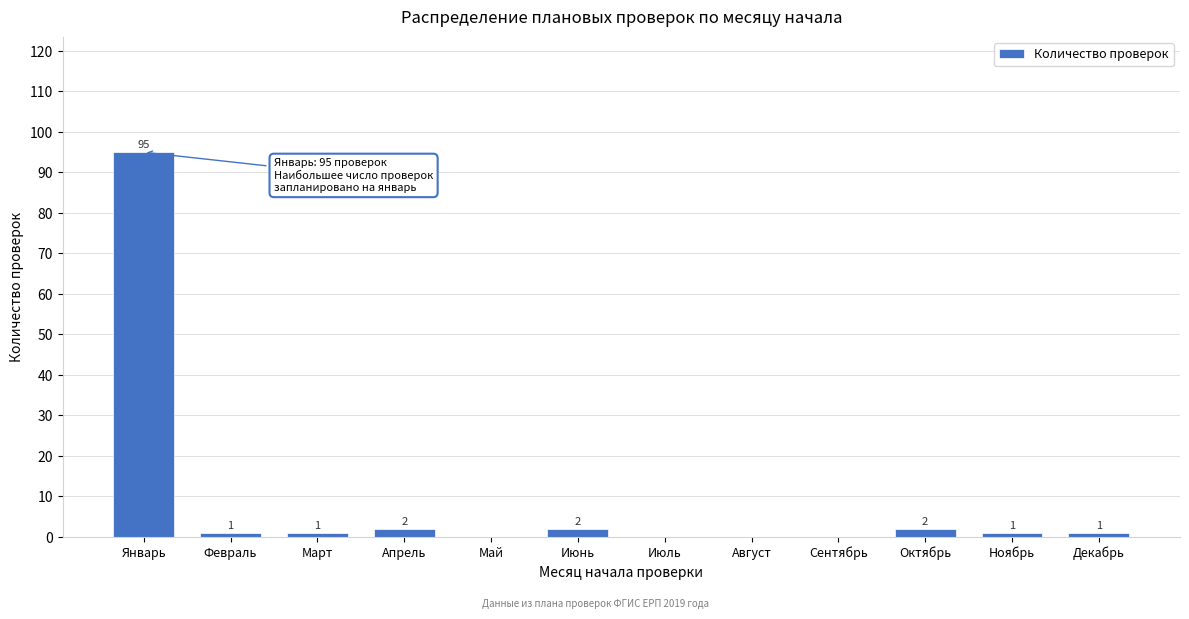

Reading left to right, transcribe all the data shown in this chart.

Январь=95	Февраль=1	Март=1	Апрель=2	Май=0	Июнь=2	Июль=0	Август=0	Сентябрь=0	Октябрь=2	Ноябрь=1	Декабрь=1